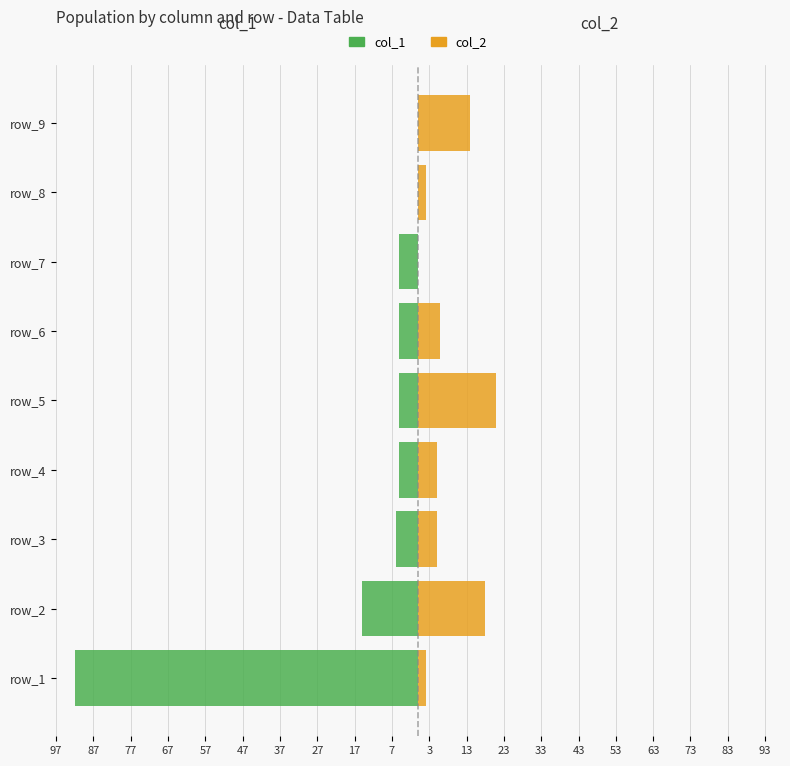

What is the value of the col_1 bar at the 1st from the left?

-92